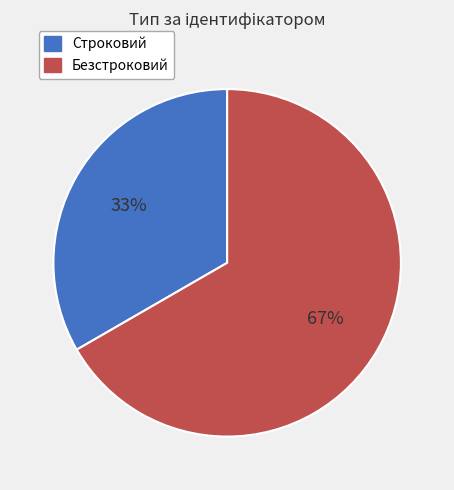

Do Безстроковий and Строковий together represent more than half of the pie?

Yes